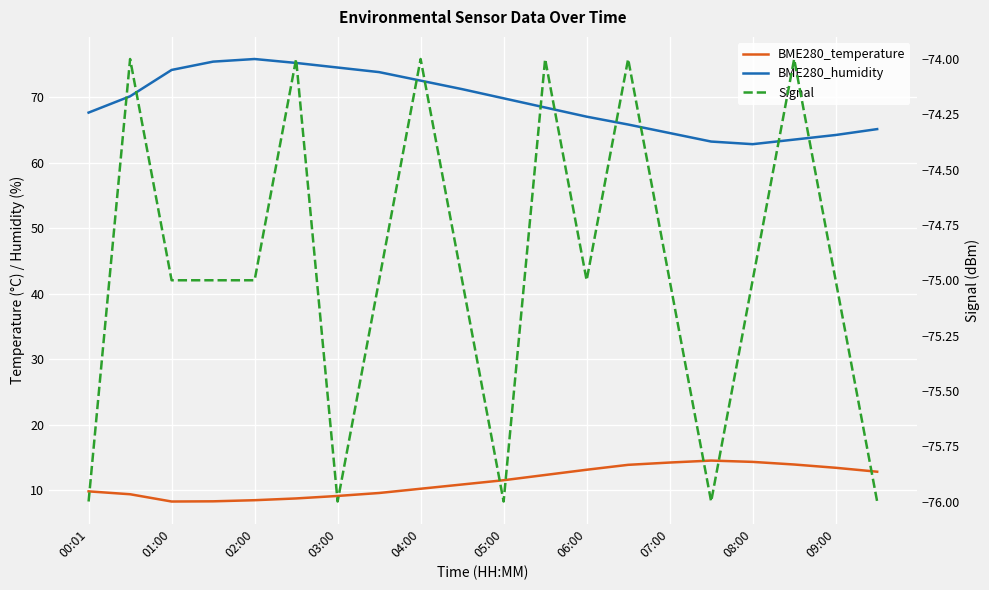

In BME280_humidity, how many points are higher than both neighbors (excluding endpoints)?

1